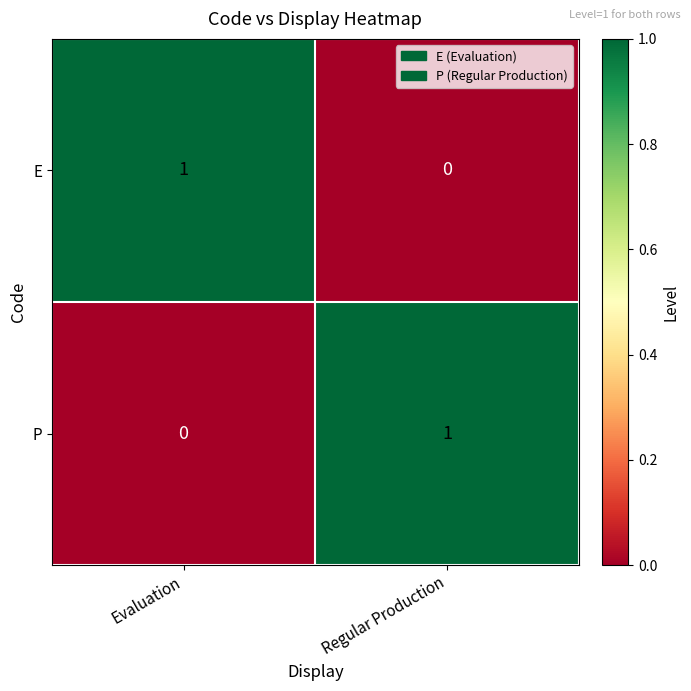

Is the value of P at Regular Production greater than the value of E at Regular Production?

Yes